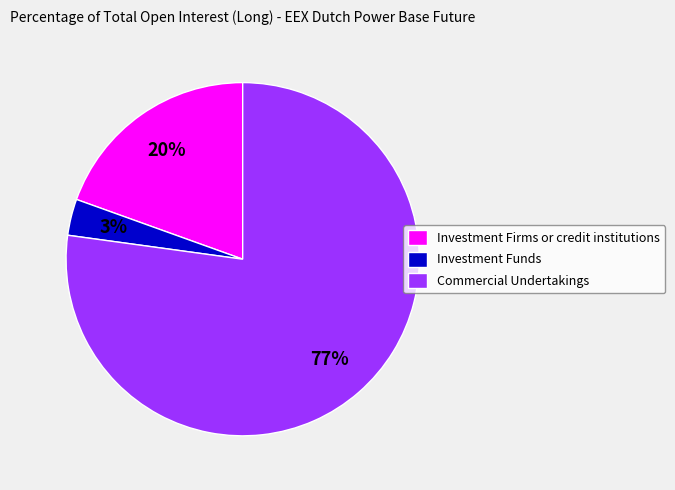

What is the smallest slice in the pie chart?

Investment Funds